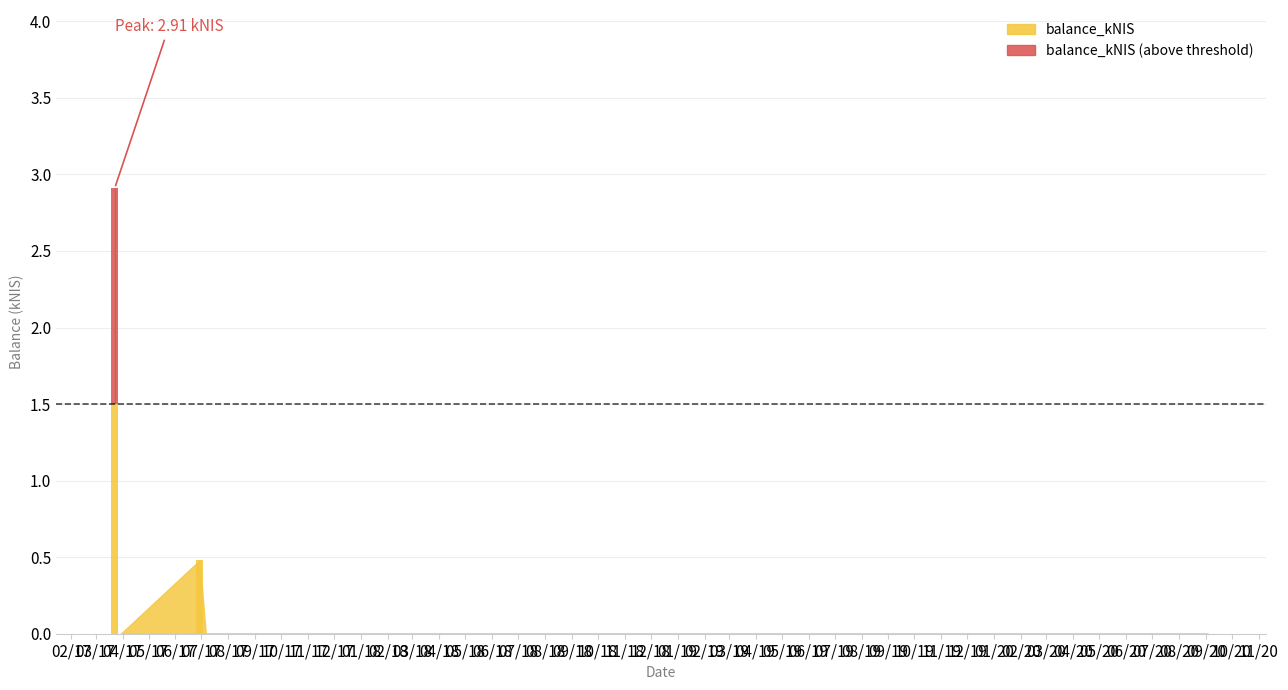

Which label corresponds to the smallest value in the chart?

2017-03-30